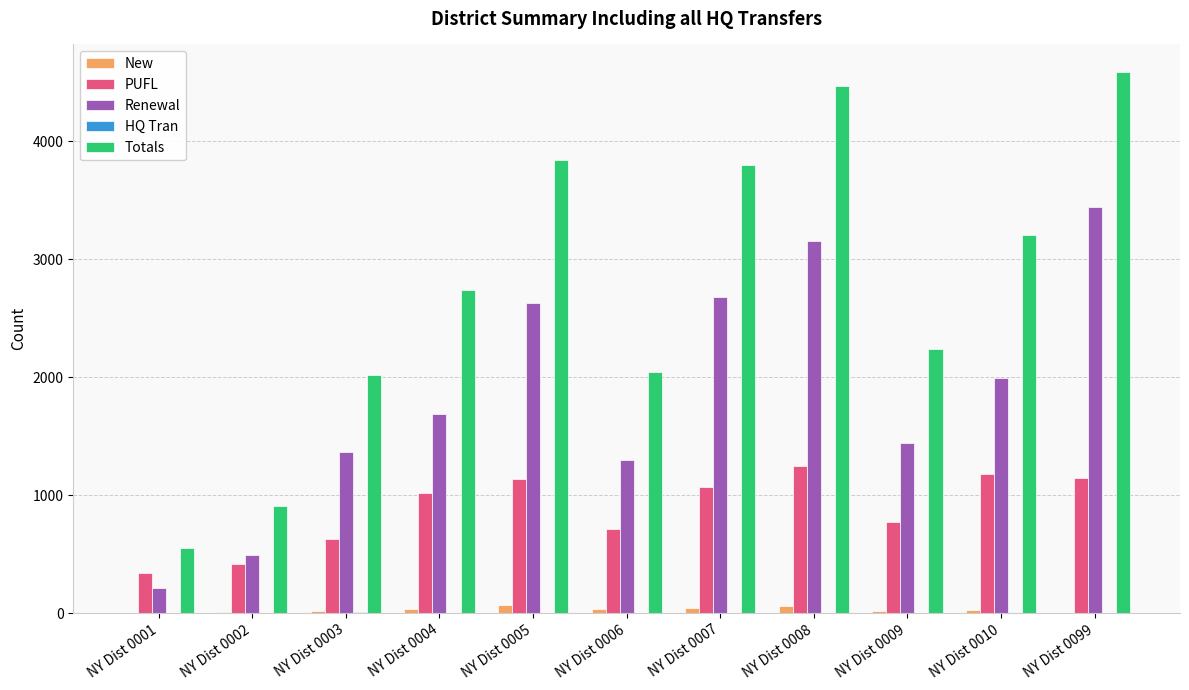

Is it true that Renewal equals 3444 at NY Dist 0099?

True